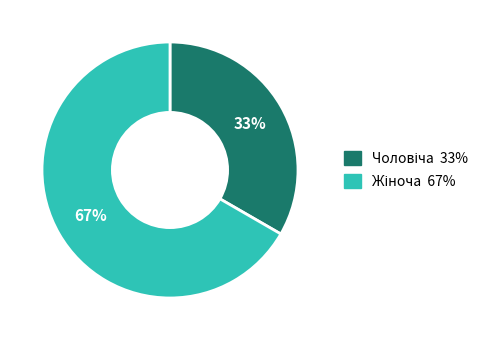

To the nearest percent, what is the average slice percentage?

50%